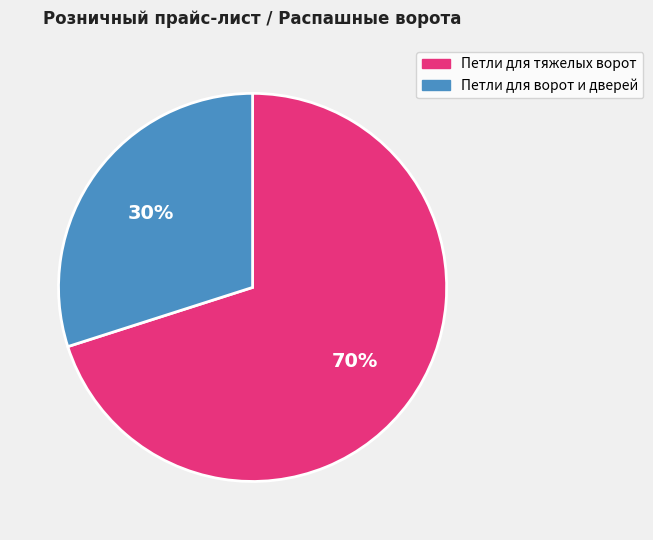

To the nearest percent, what is the difference between the Петли для ворот и дверей and Петли для тяжелых ворот slice percentages?

40%